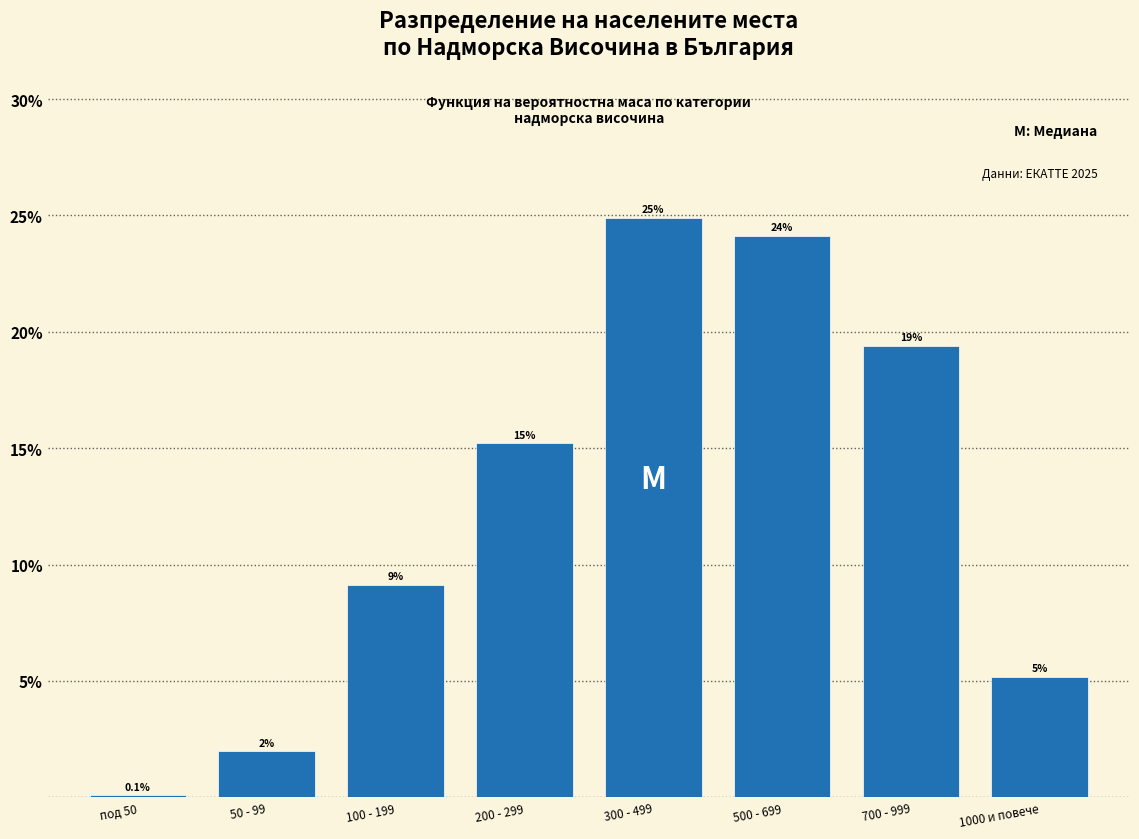

Reading right to left, what are all the values shown in this chart?

1000 и повече=5.2	700 - 999=19.4	500 - 699=24.1	300 - 499=24.9	200 - 299=15.2	100 - 199=9.1	50 - 99=2.0	под 50=0.1